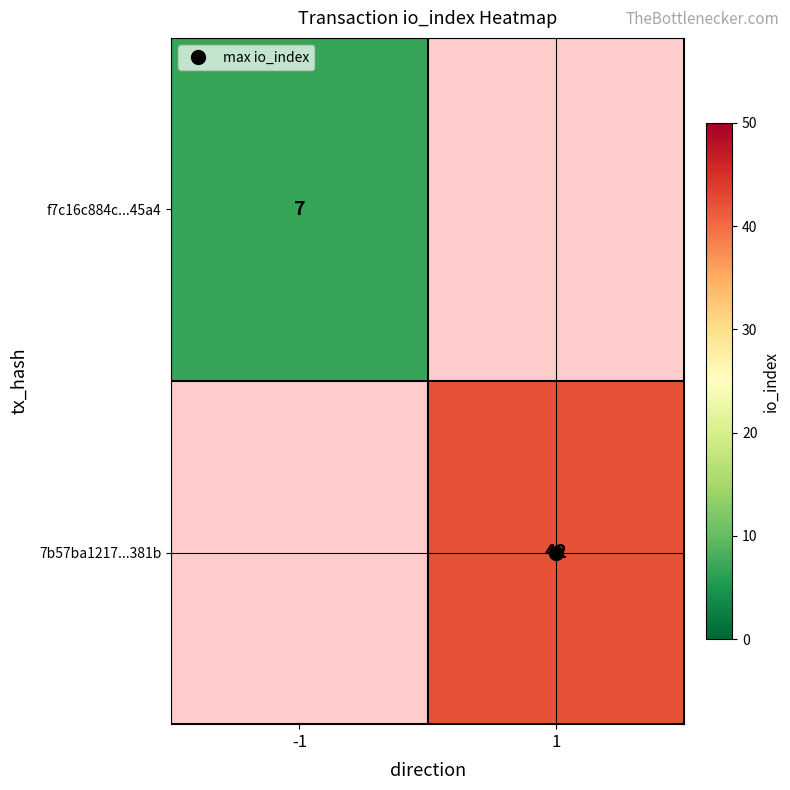

True or false: f7c16c884c...45a4 has a value of 2.5 at -1.

False